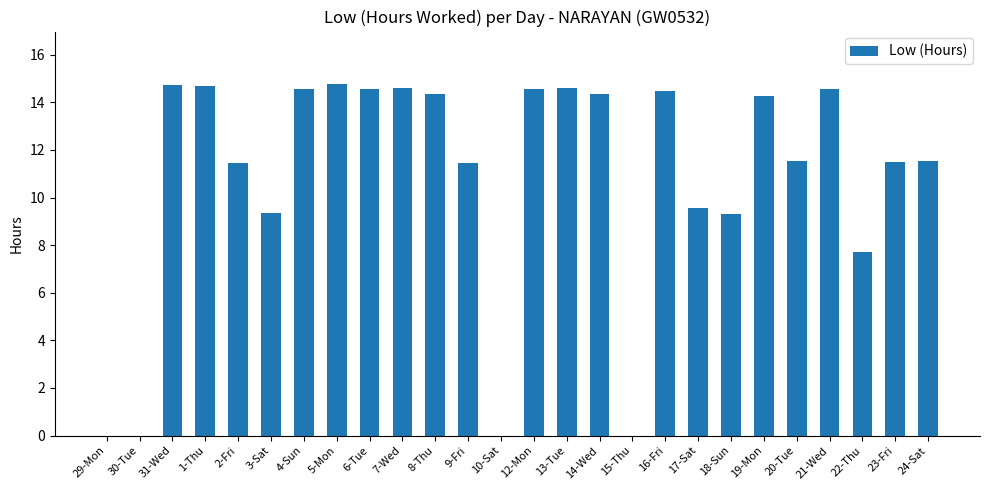

Which has a higher value, 14-Wed or 23-Fri?

14-Wed